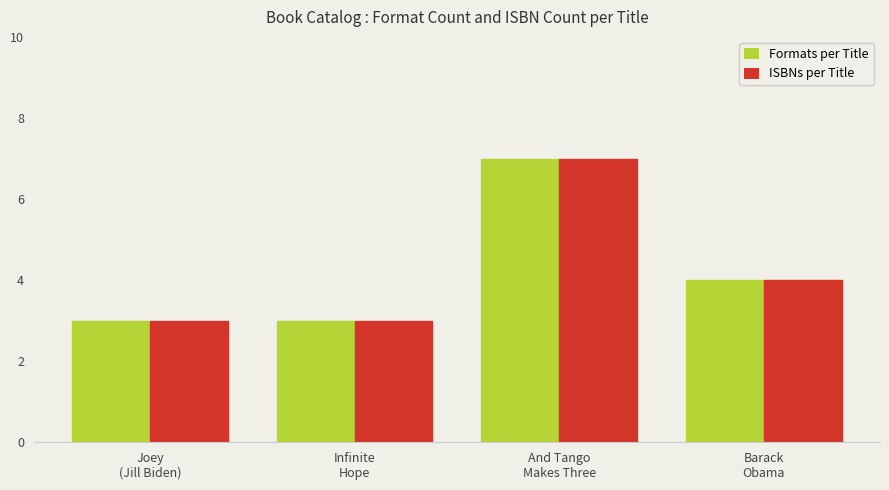

What is the sum of all Formats per Title values?

17